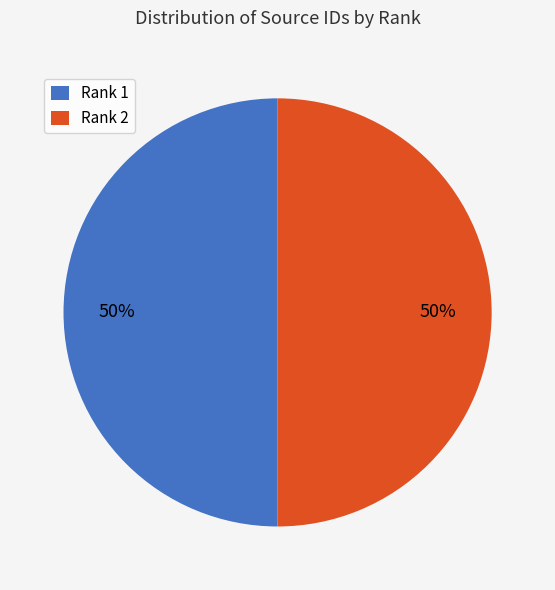

To the nearest percent, what is the combined percentage of Rank 1 and Rank 2?

100%